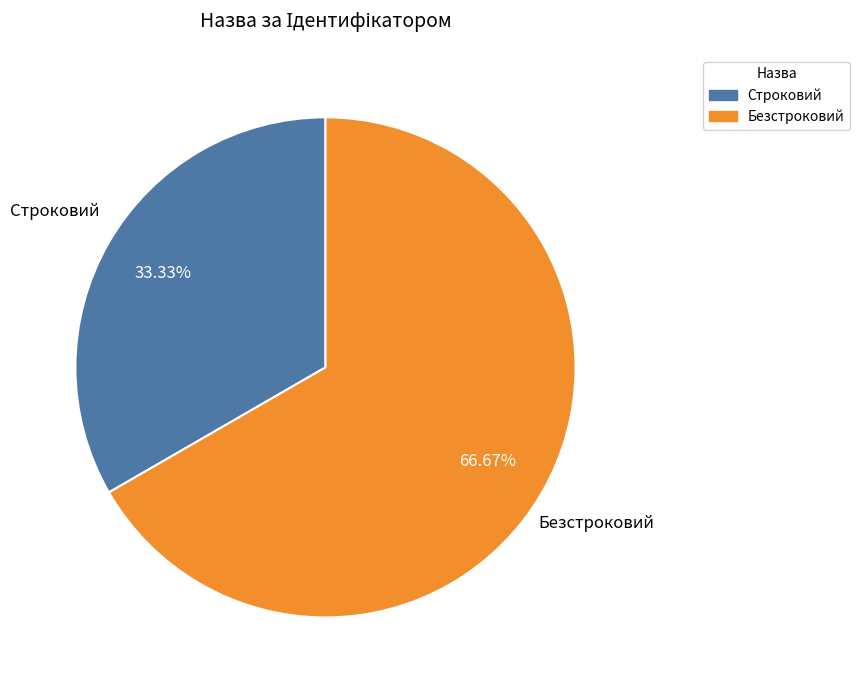

Combined, what portion of the pie is Строковий and Безстроковий?

100.0%